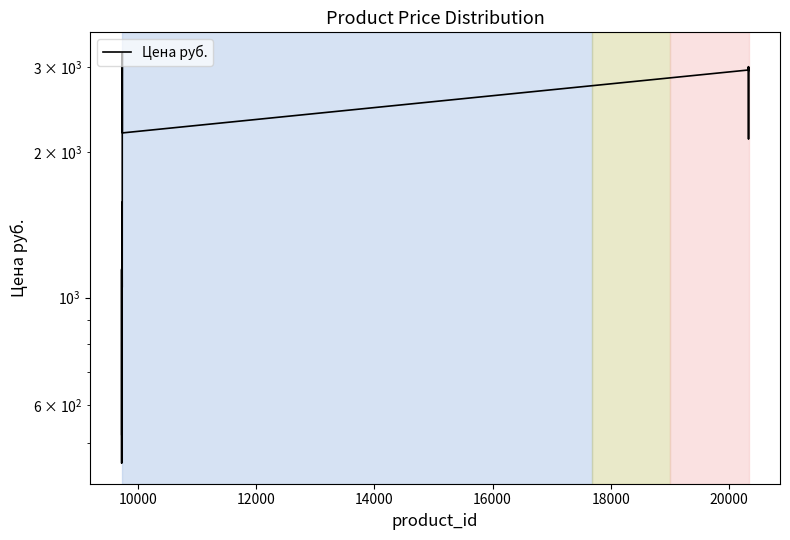

Count the number of values greater than 1575.

10